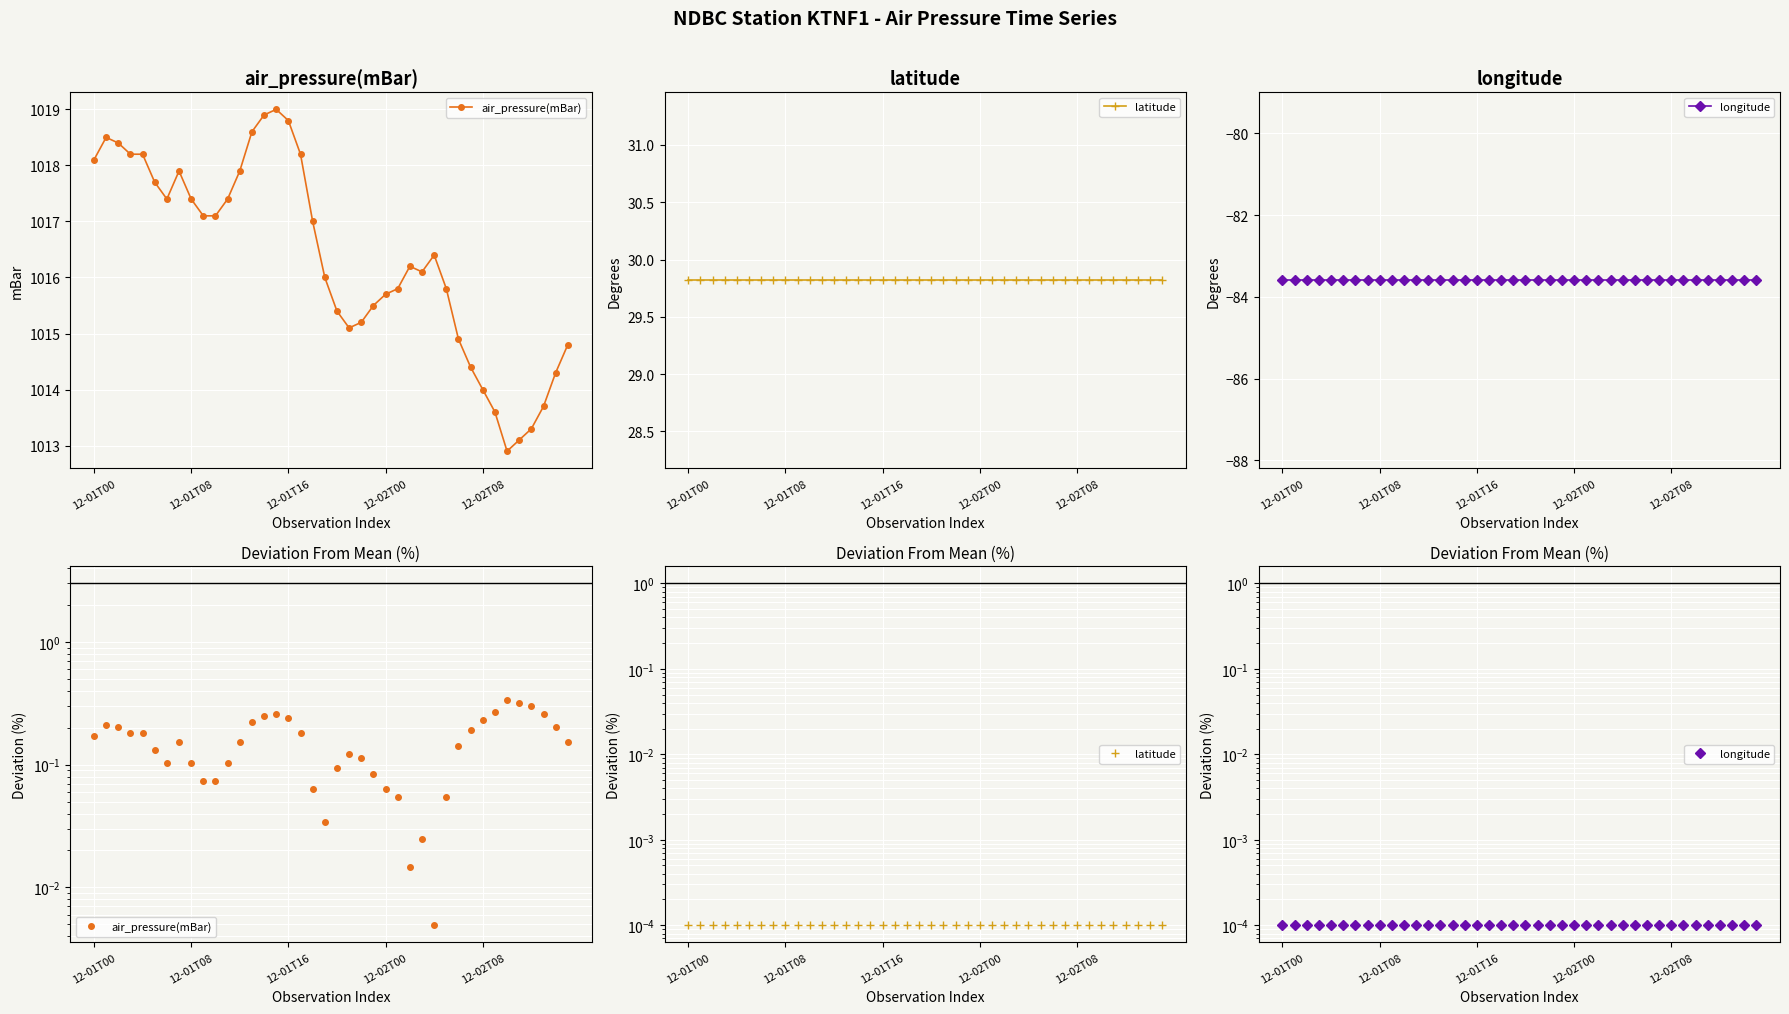

True or false: longitude and latitude intersect in this chart.

False